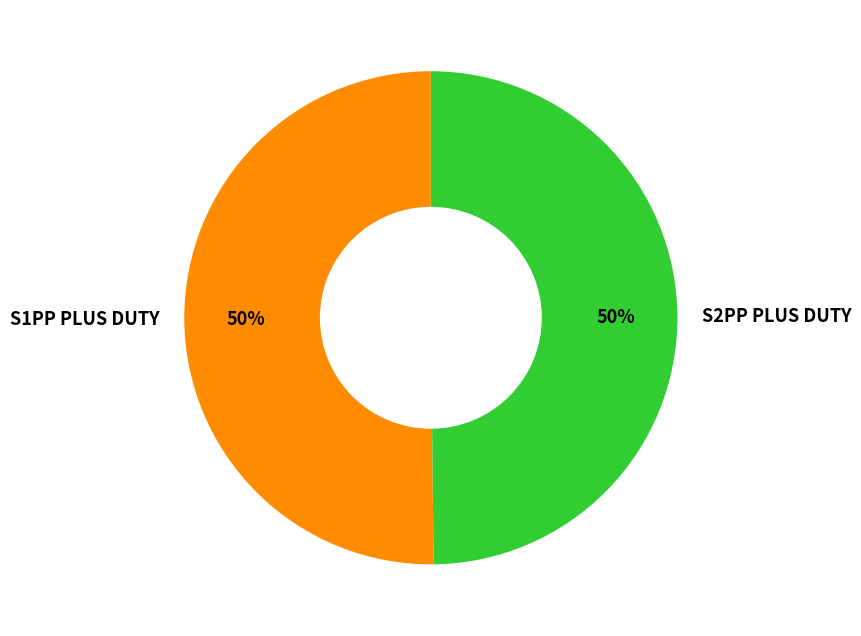

Is the sum of S1PP PLUS DUTY and S2PP PLUS DUTY greater than half?

Yes